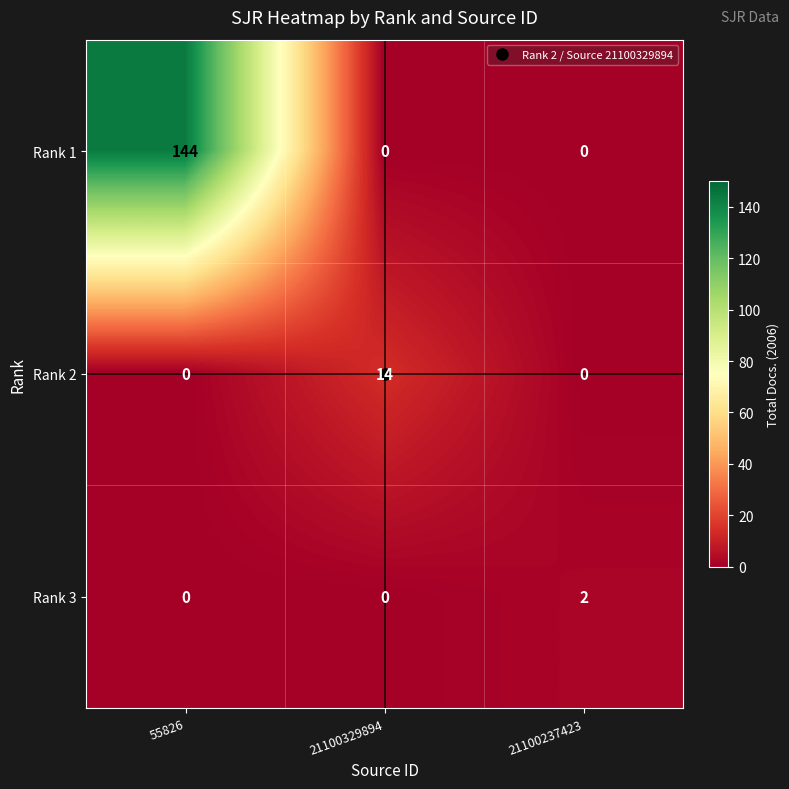

The Rank 3 series shows 0 at 21100329894. True or false?

True